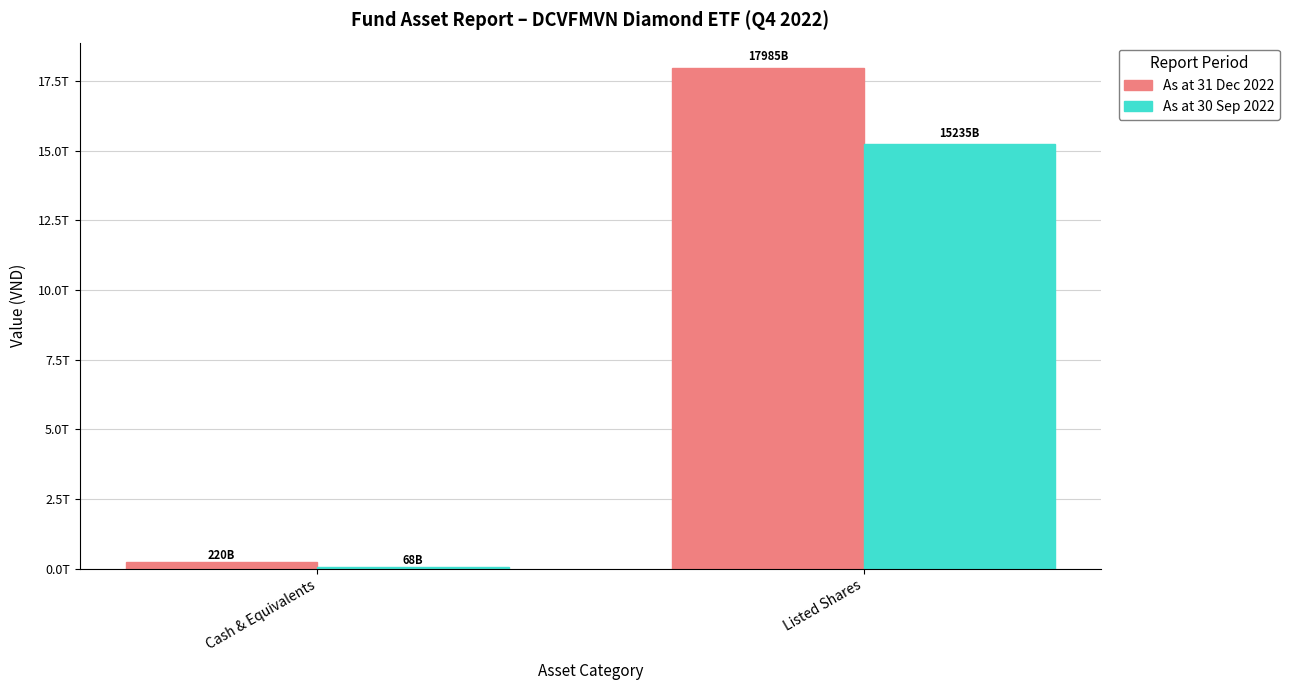

What are all the series names shown in the legend?

As at 31 Dec 2022, As at 30 Sep 2022